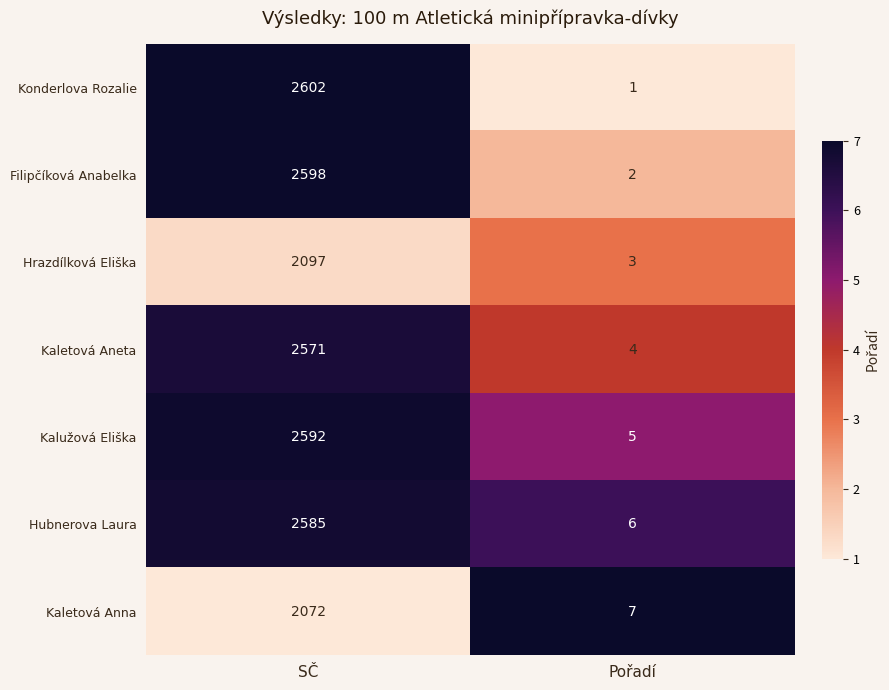

The value of Hubnerova Laura at SČ is 4285. True or false?

False